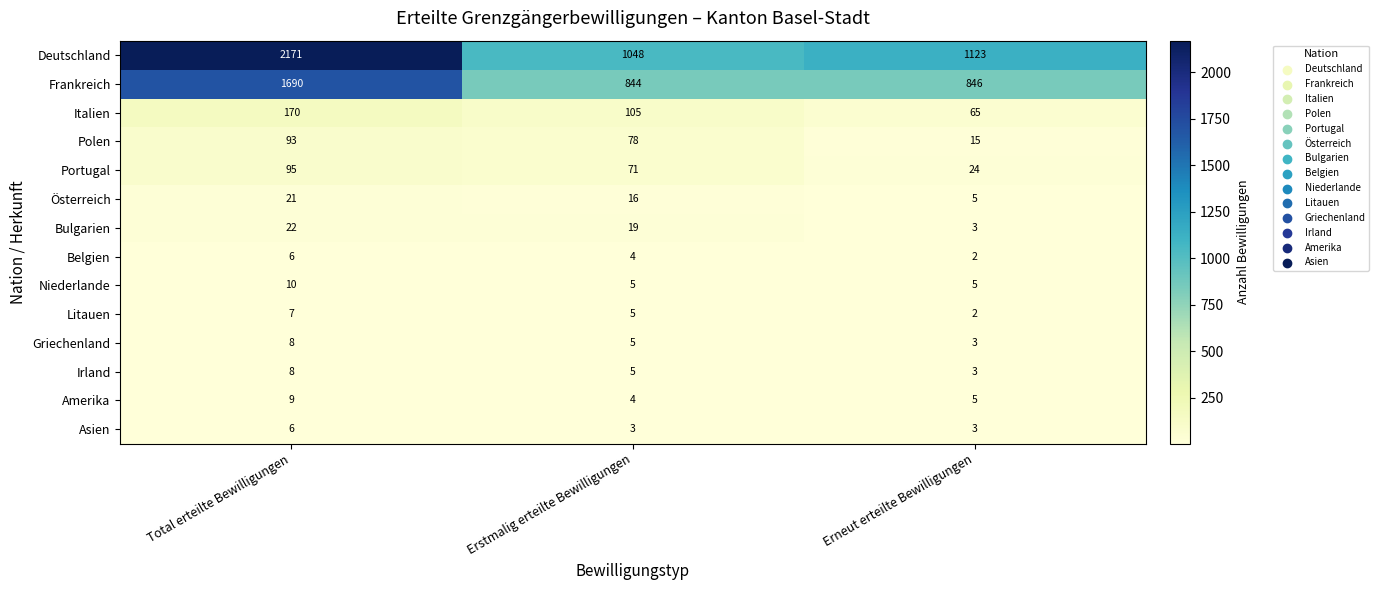

What is the average value of the Portugal series?

63